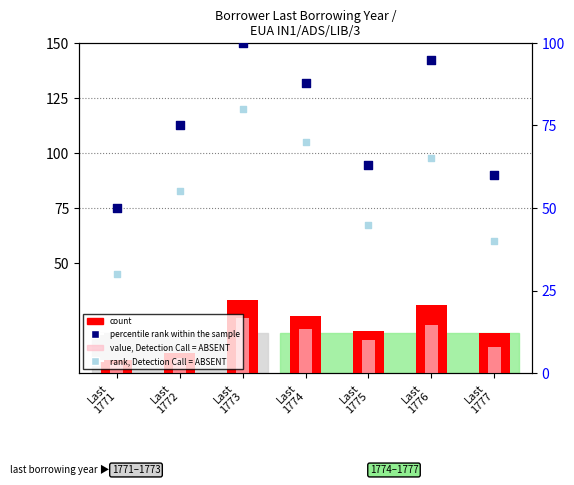

At which category is the sum across all series the highest?

Last
1773